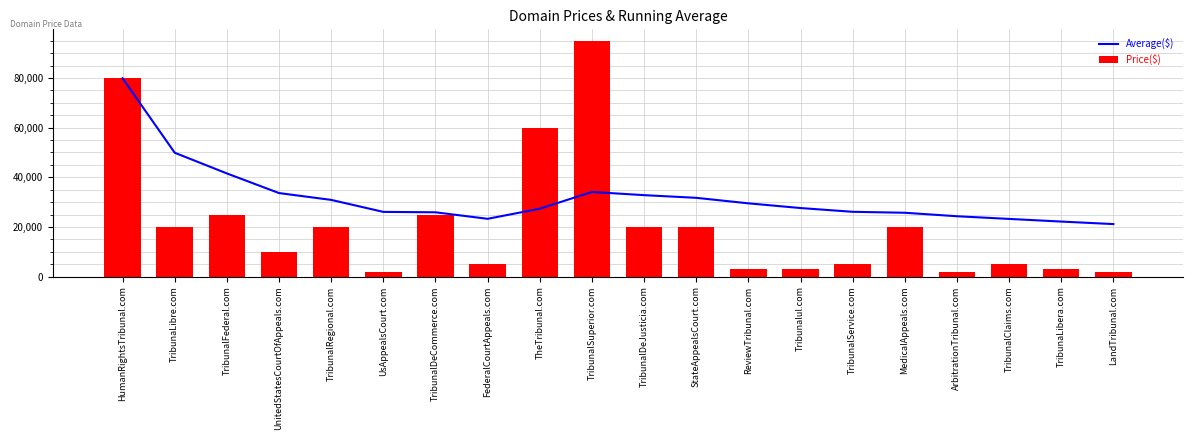

Is it true that Price($) equals 2076.5 at UnitedStatesCourtOfAppeals.com?

False